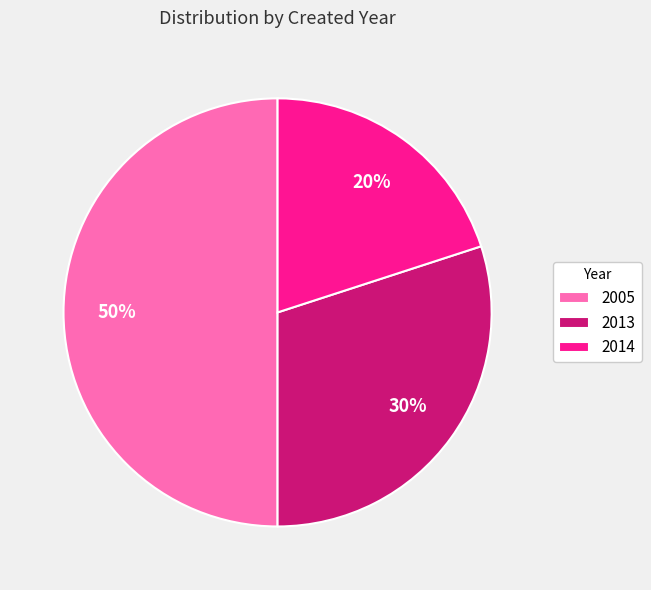

Does 2013 account for over 50% of the chart?

No